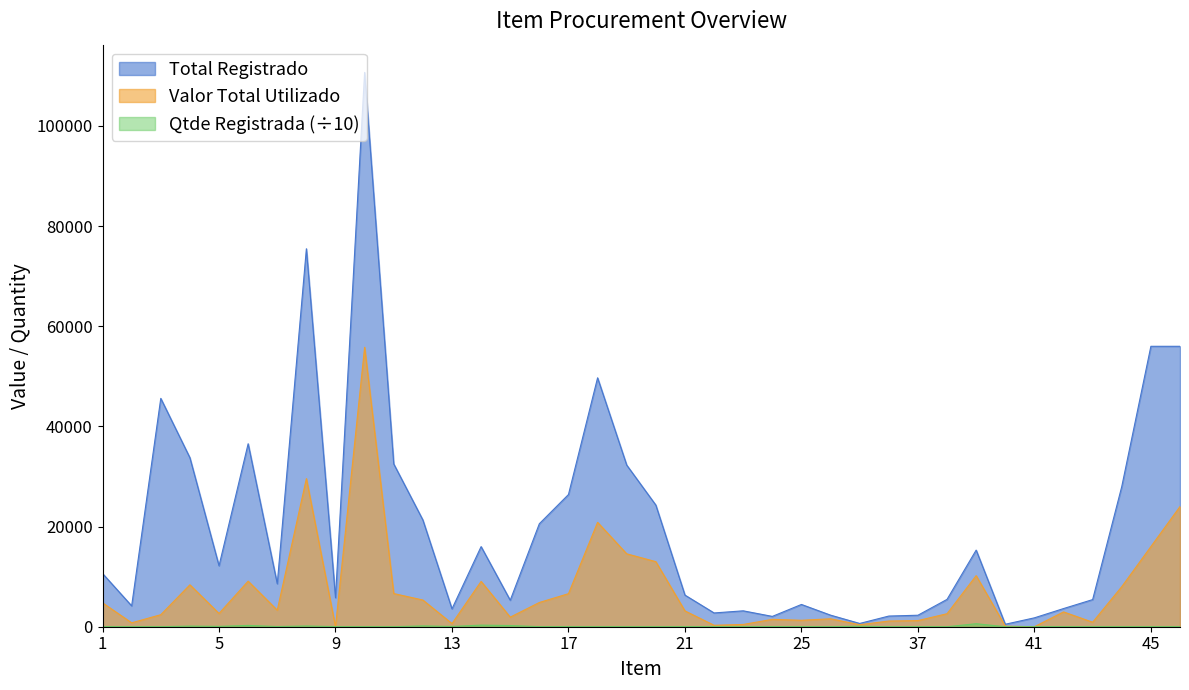

Where is the first local maximum for Total Registrado?

3